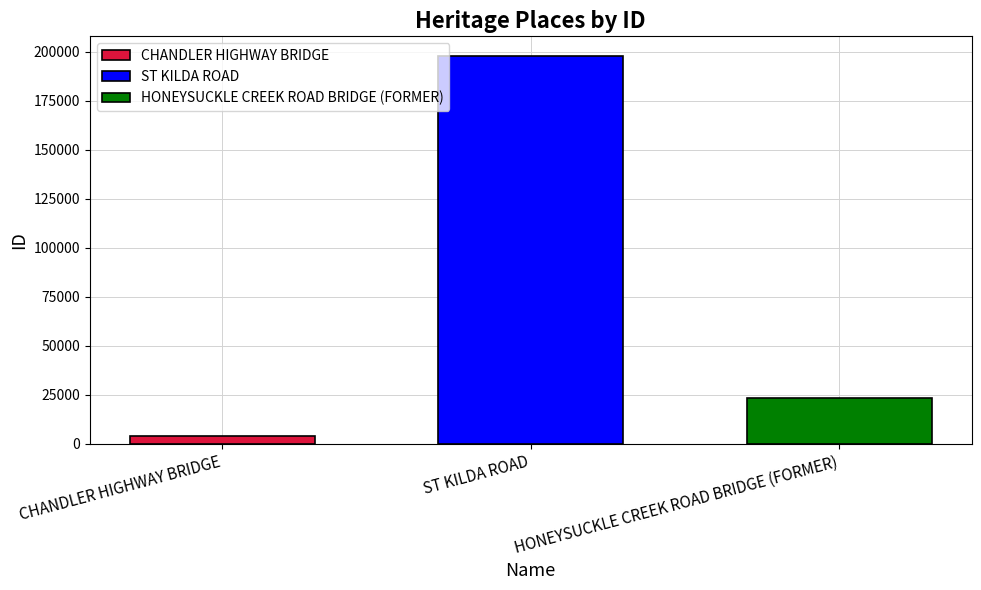

The HONEYSUCKLE CREEK ROAD BRIDGE (FORMER) series shows 23632 at ST KILDA ROAD. True or false?

True